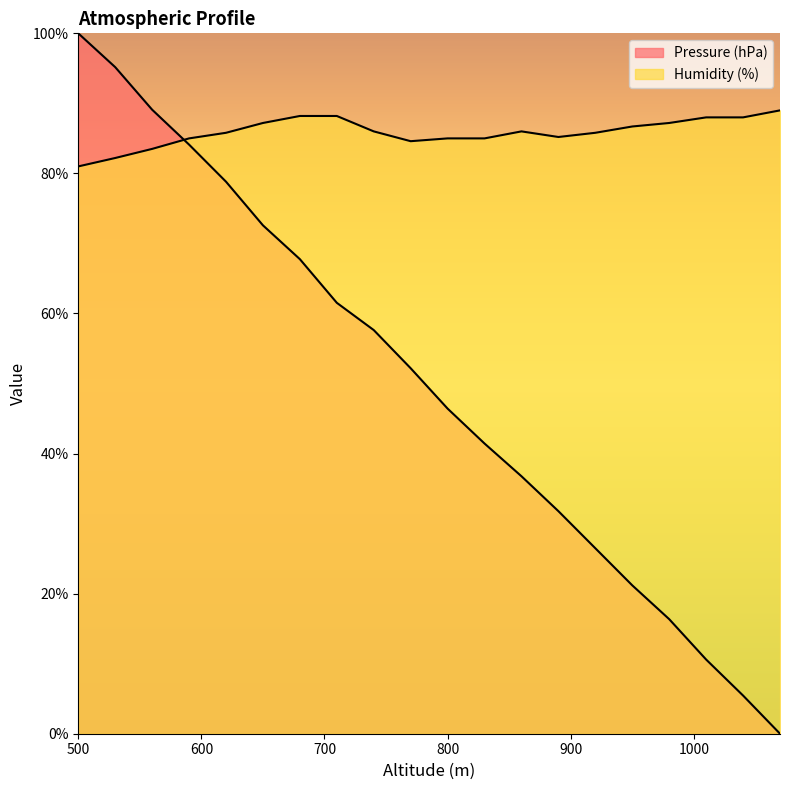

True or false: Pressure (hPa) and Humidity (%) cross at least once.

True